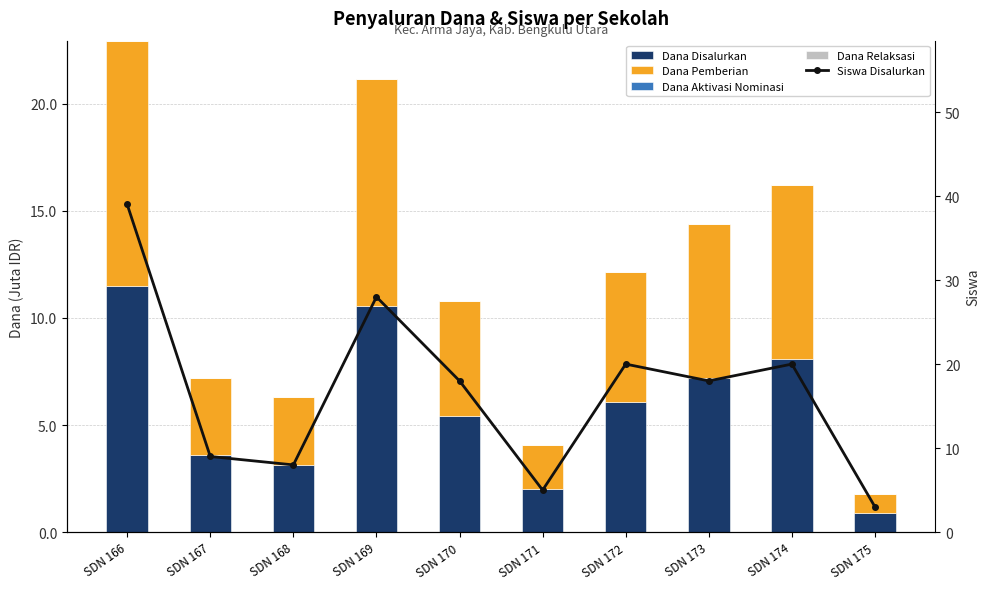

What is the total value across all series at SDN 166?

62.0